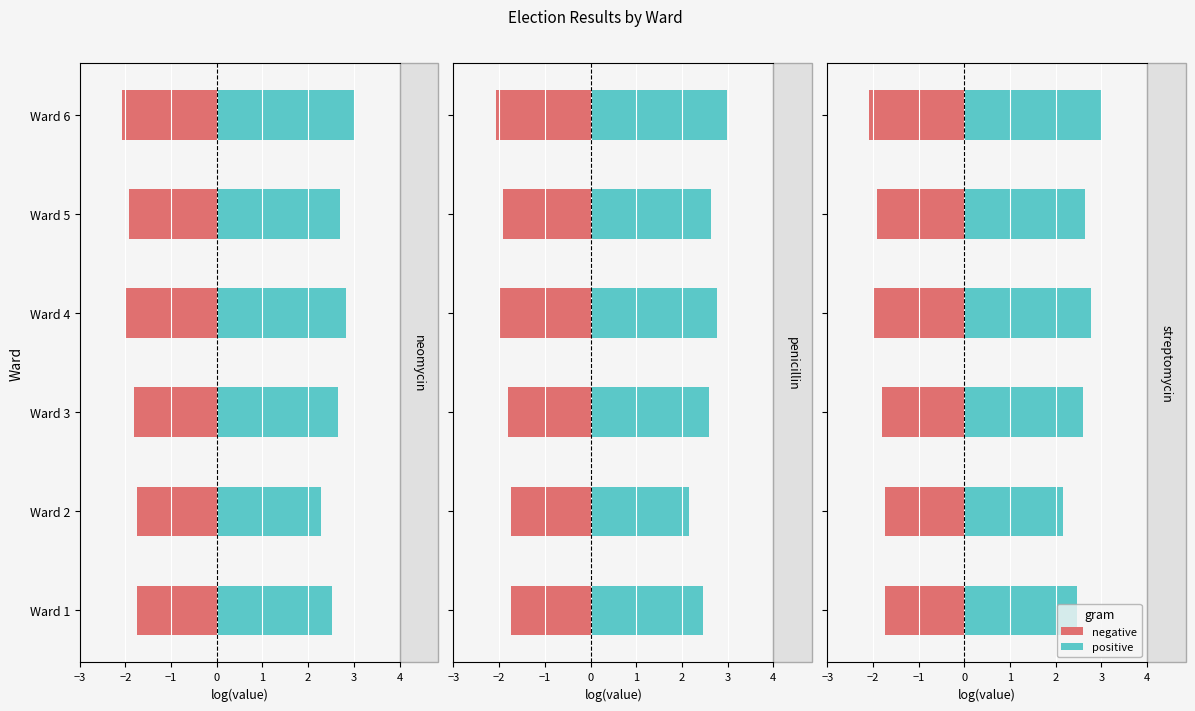

The value of positive at Ward 5 is 2.6. True or false?

True